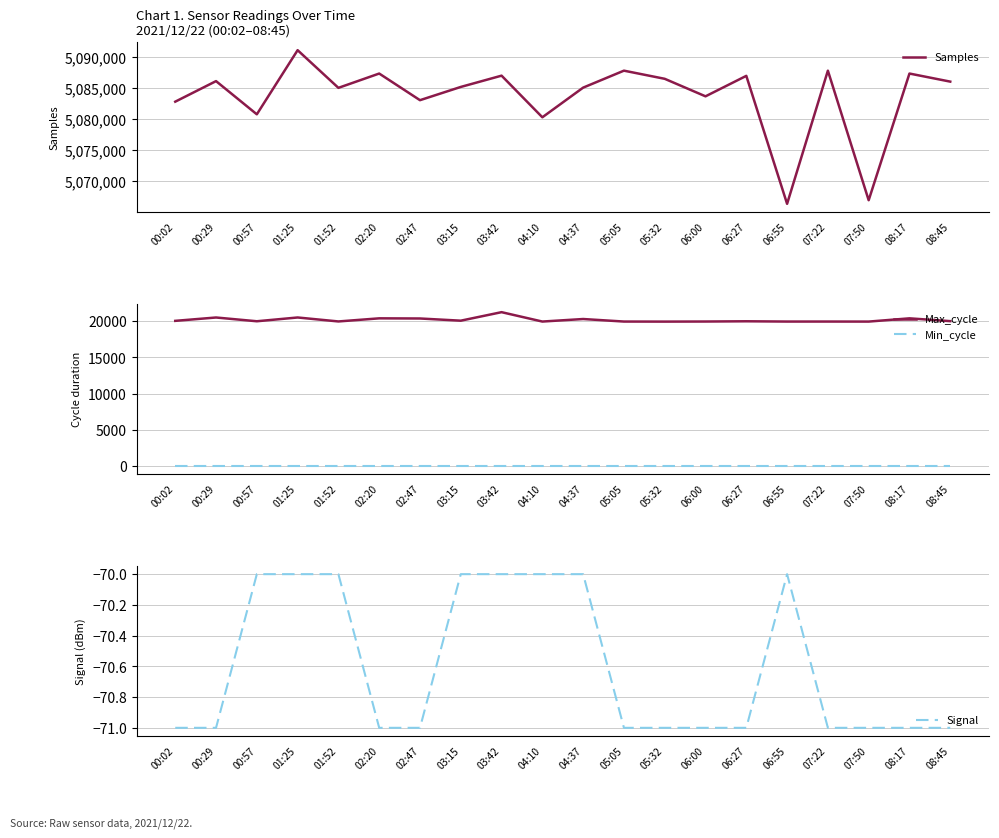

How many series are shown in this chart?

4